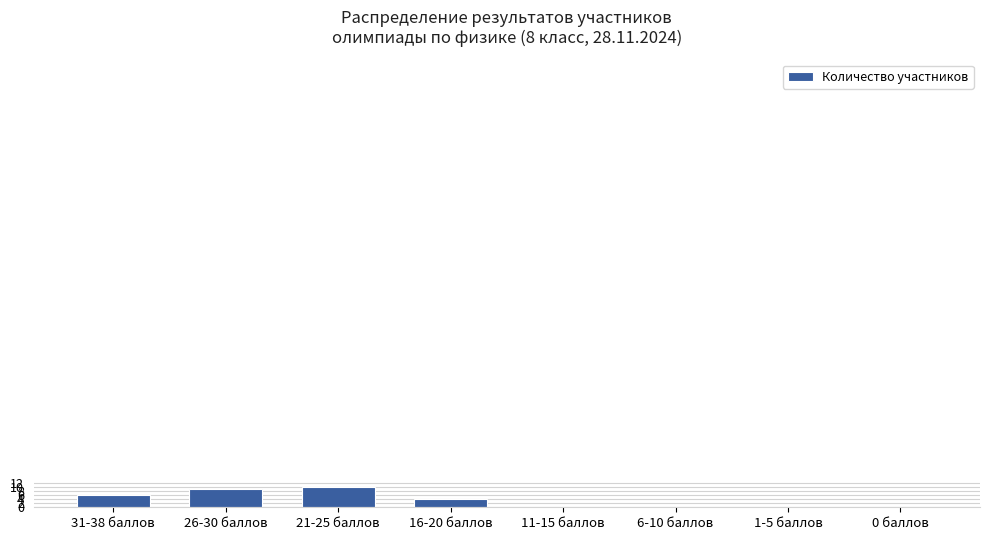

What is the sum of all values?

29